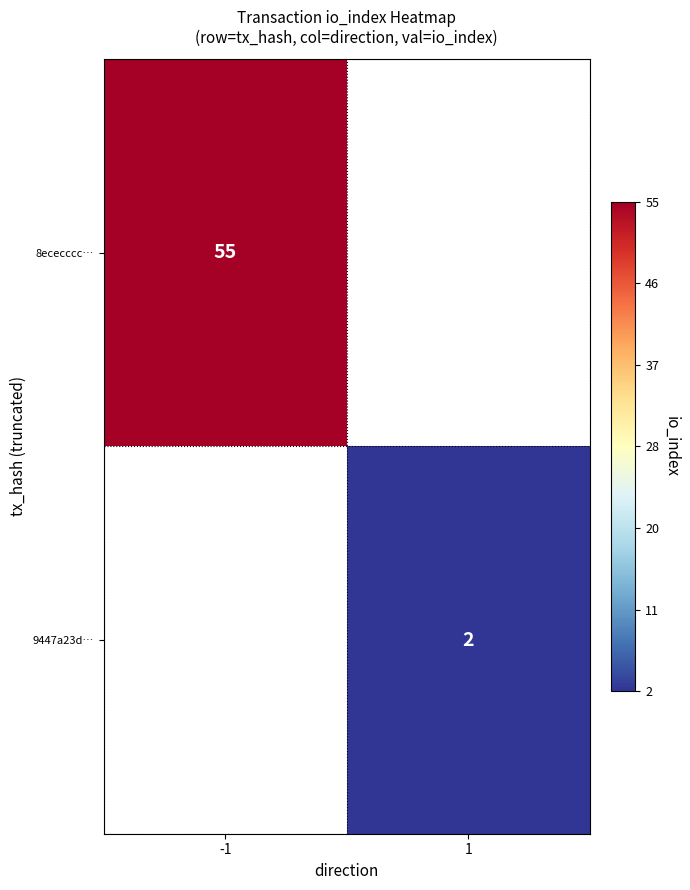

Count the number of categories in the chart.

2